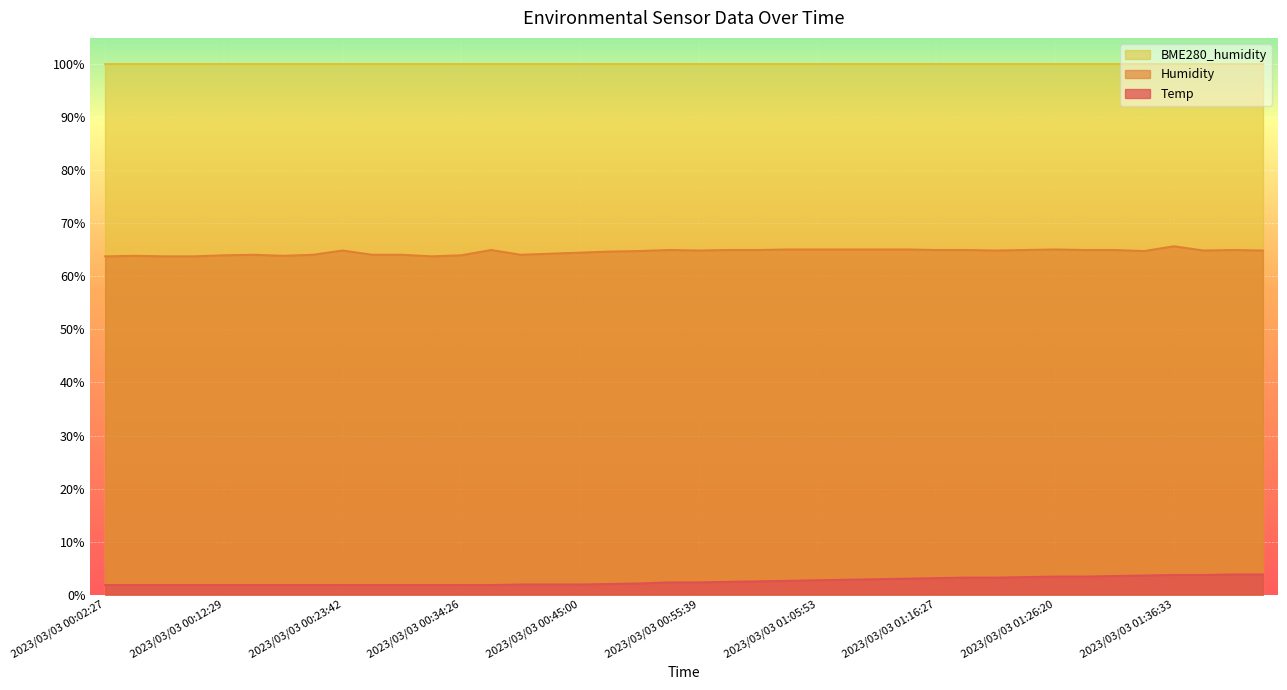

What is the difference between the Temp values at 2023/03/03 00:50:33 and 2023/03/03 00:36:57?

0.3